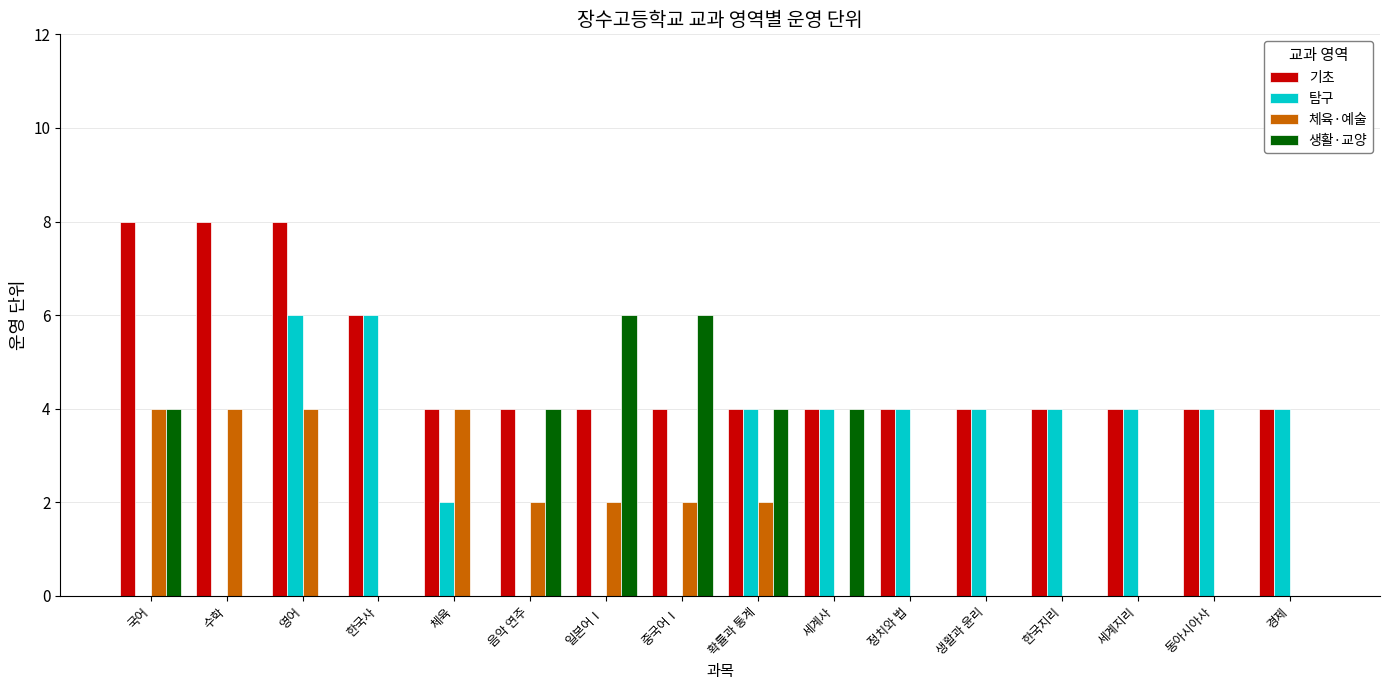

What is the total value across all series at 수학?

12